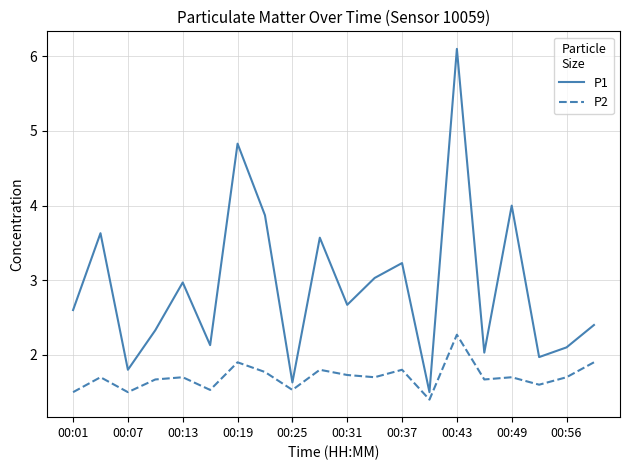

What is the minimum value for P2?

1.4